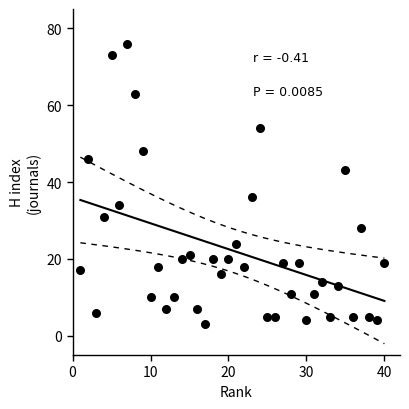

What is the range of X values (max minus min)?

39